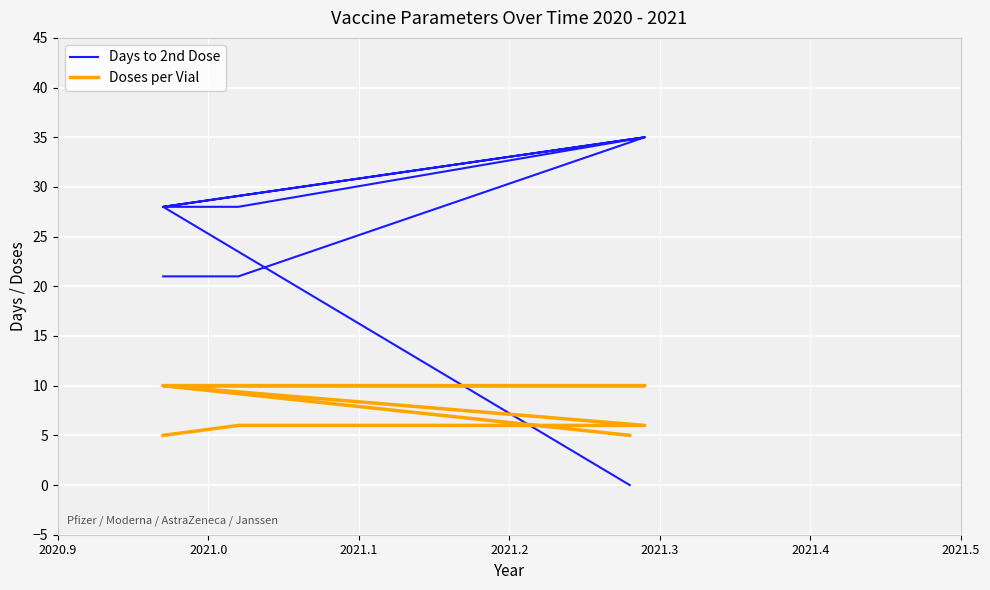

List the series in order of their peak value, lowest first.

Doses per Vial, Days to 2nd Dose